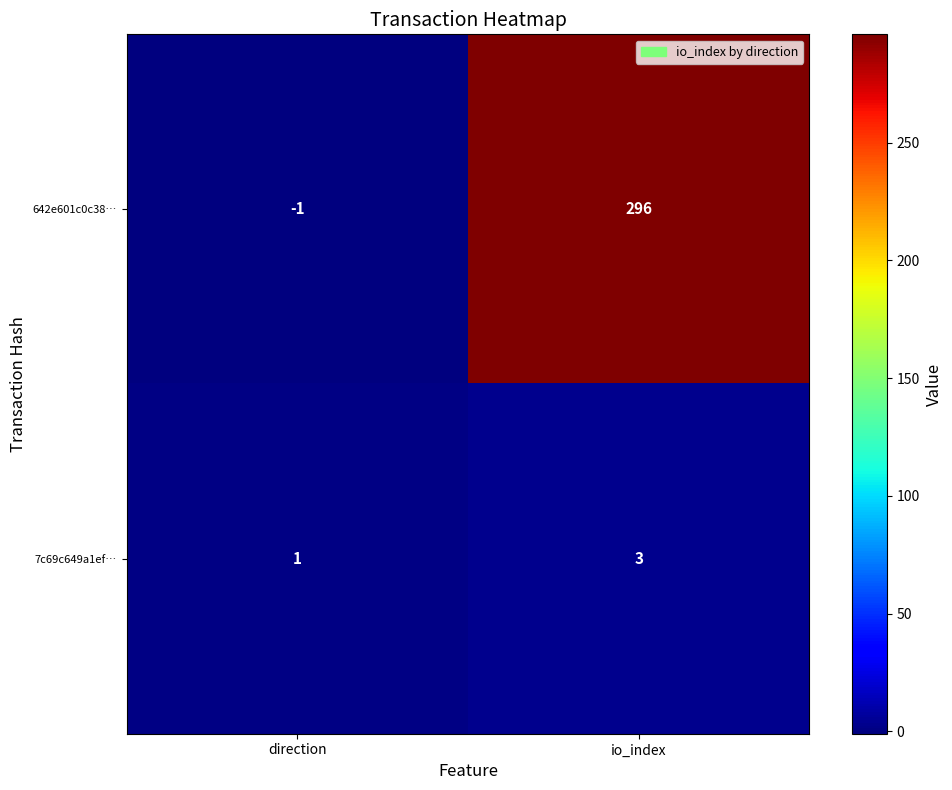

List the series in order of their overall mean, lowest first.

7c69c649a1ef…, 642e601c0c38…